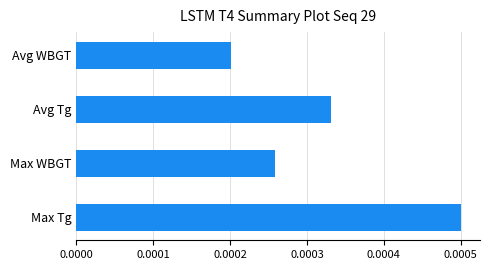

Does the chart contain any negative values?

No